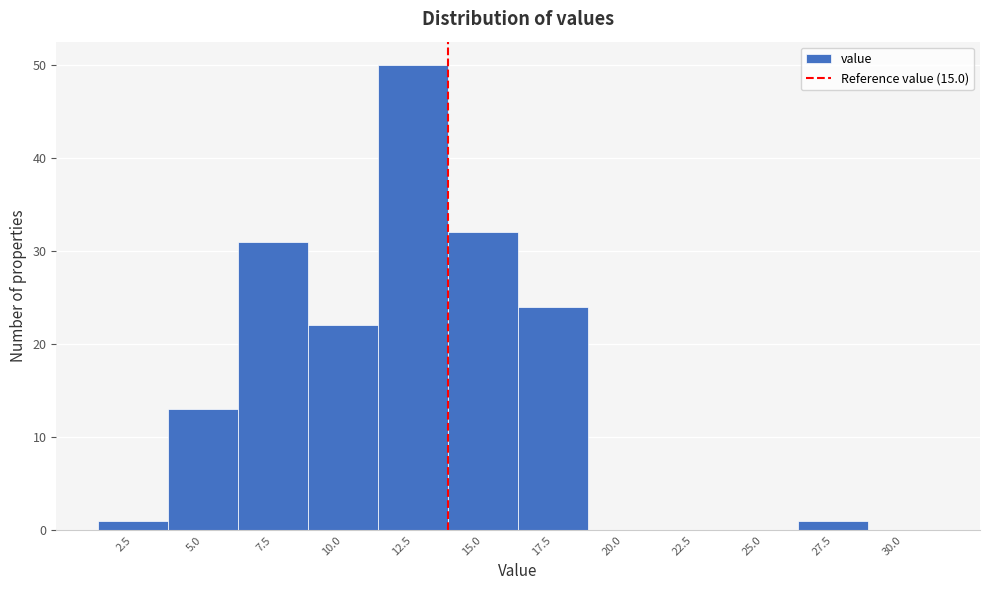

Reading left to right, transcribe all the data shown in this chart.

2.5=1	5.0=13	7.5=31	10.0=22	12.5=50	15.0=32	17.5=24	20.0=0	22.5=0	25.0=0	27.5=1	30.0=0